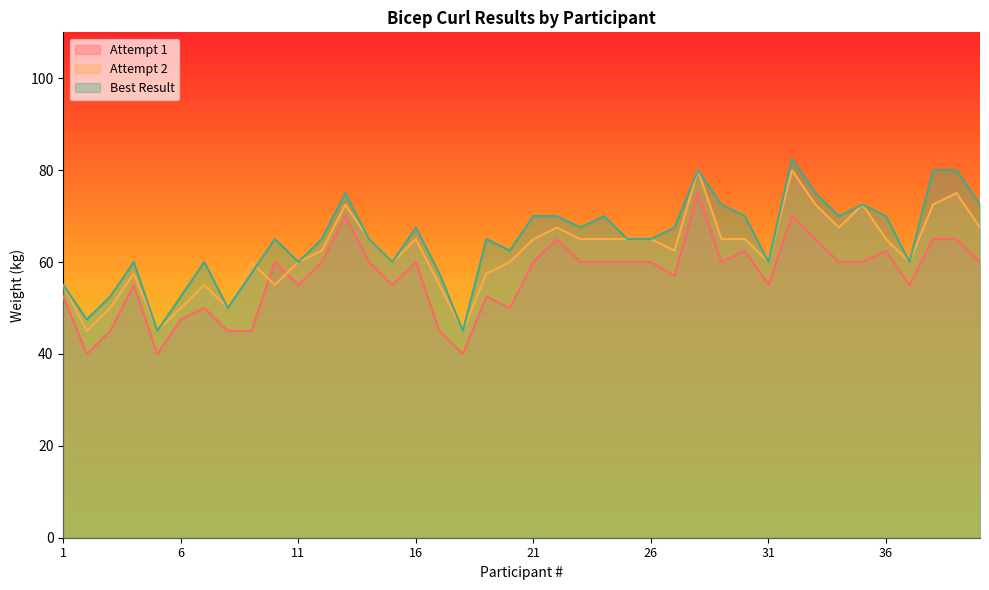

How many intersections are there between Best Result and Attempt 2?

1